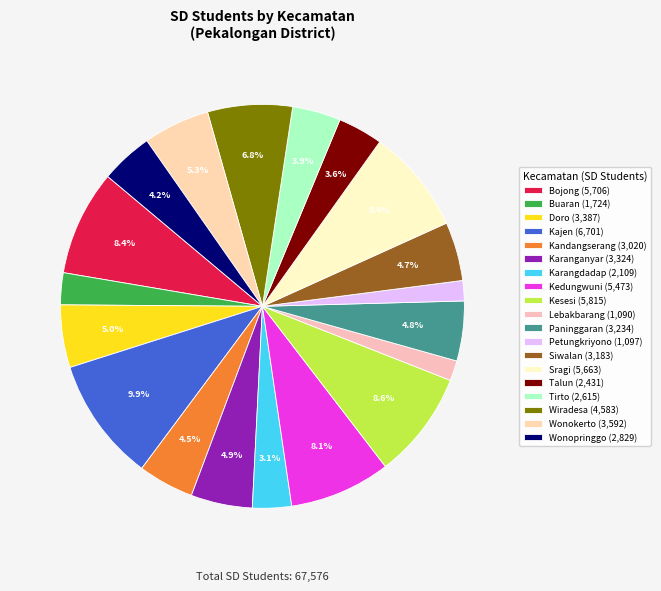

To the nearest percent, what is the difference between the Lebakbarang and Wiradesa slice percentages?

5%